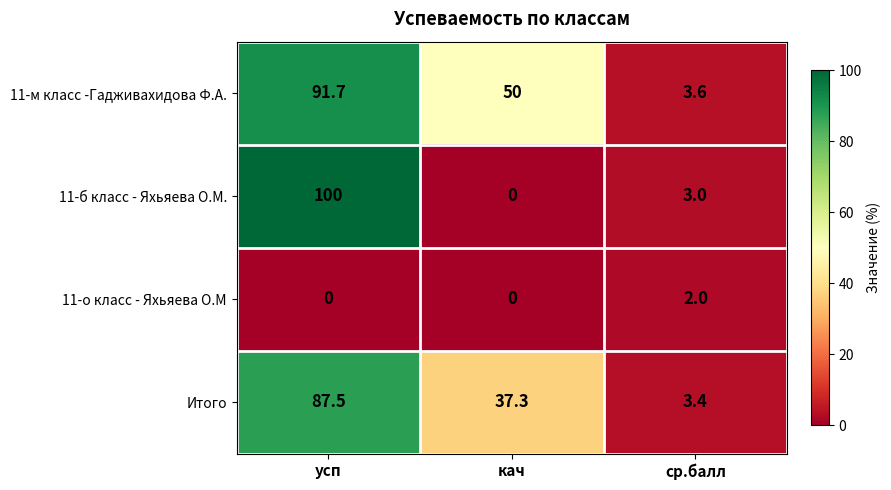

Reading left to right, what are all the values shown in this chart?

11-м класс -Гадживахидова Ф.А.: 91.7	50.0	3.6
11-б класс - Яхьяева О.М.: 100.0	0.0	3.0
11-о класс - Яхьяева О.М: 0.0	0.0	2.0
Итого: 87.5	37.3	3.4